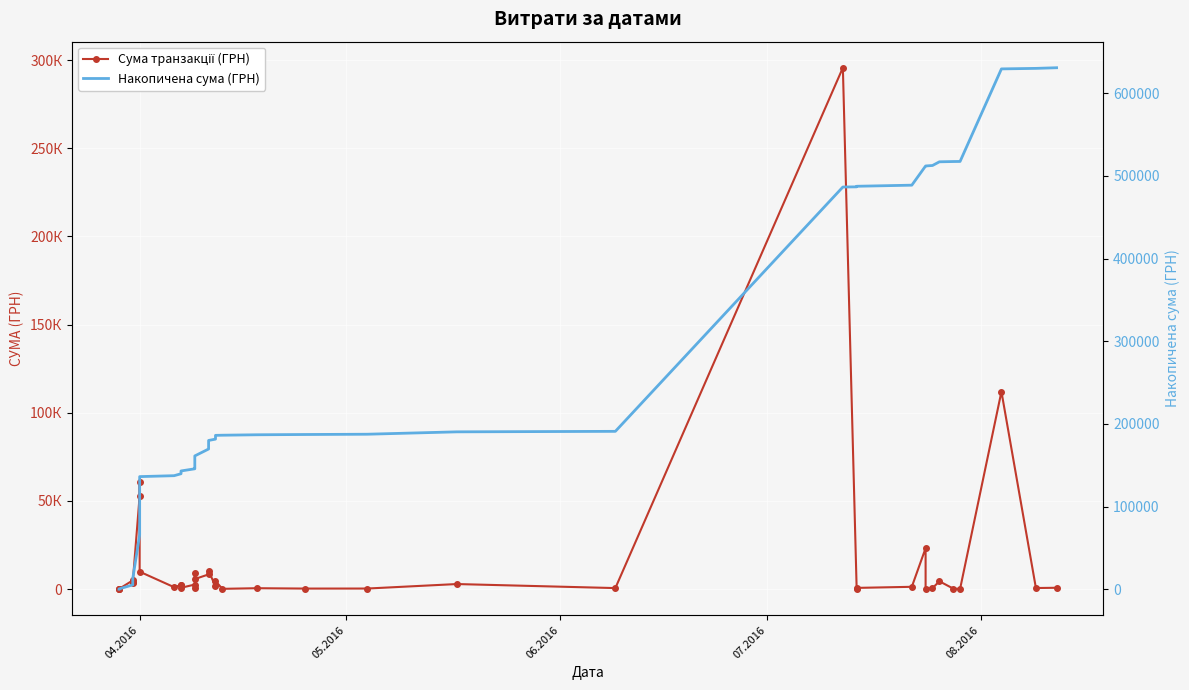

What is the value of the Сума транзакції (ГРН) point at the 26th from the left?

2886.0